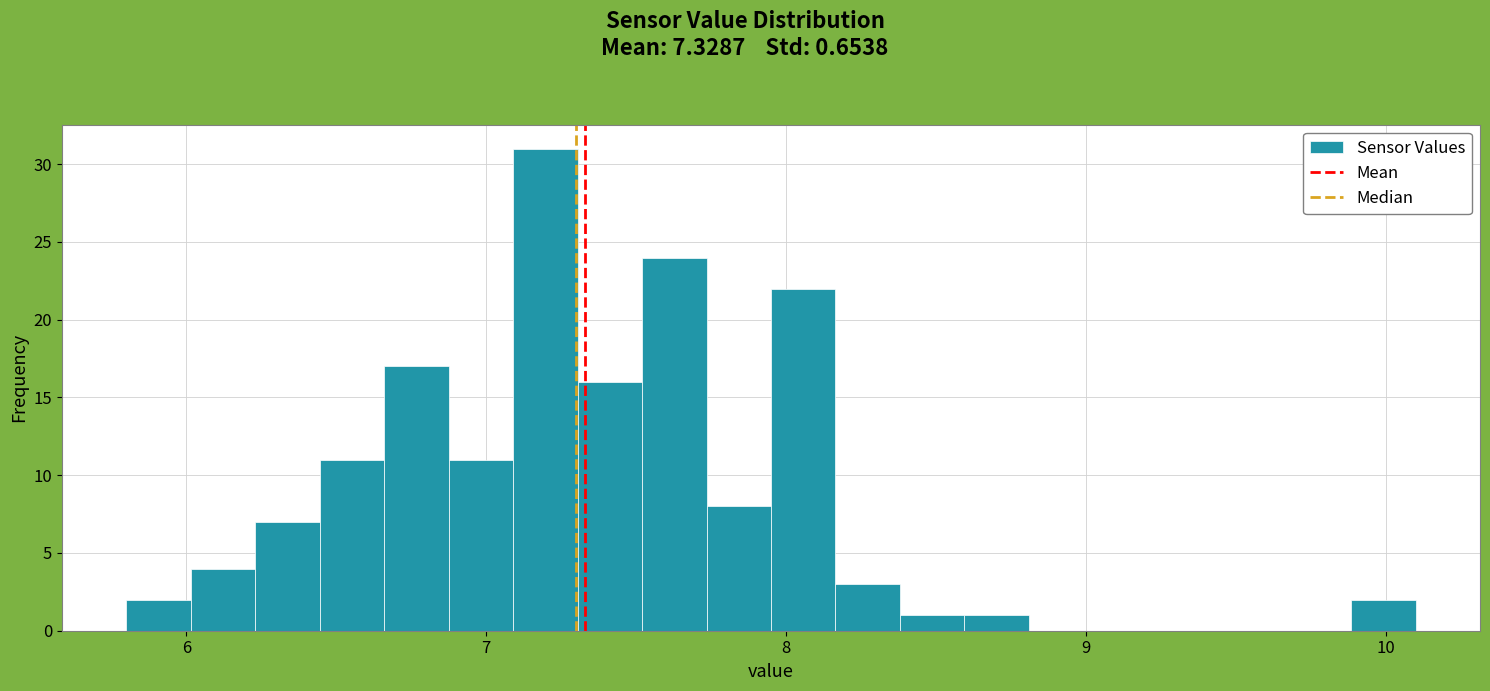

Read against the x-axis, roughly where is the centre of the tallest bar?

7.2